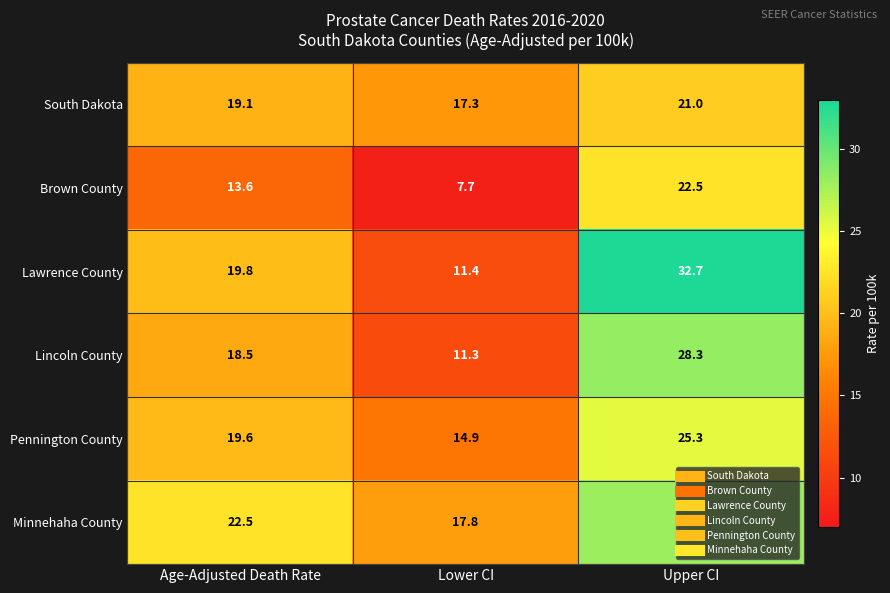

True or false: South Dakota has a value of 28.5 at Lower CI.

False